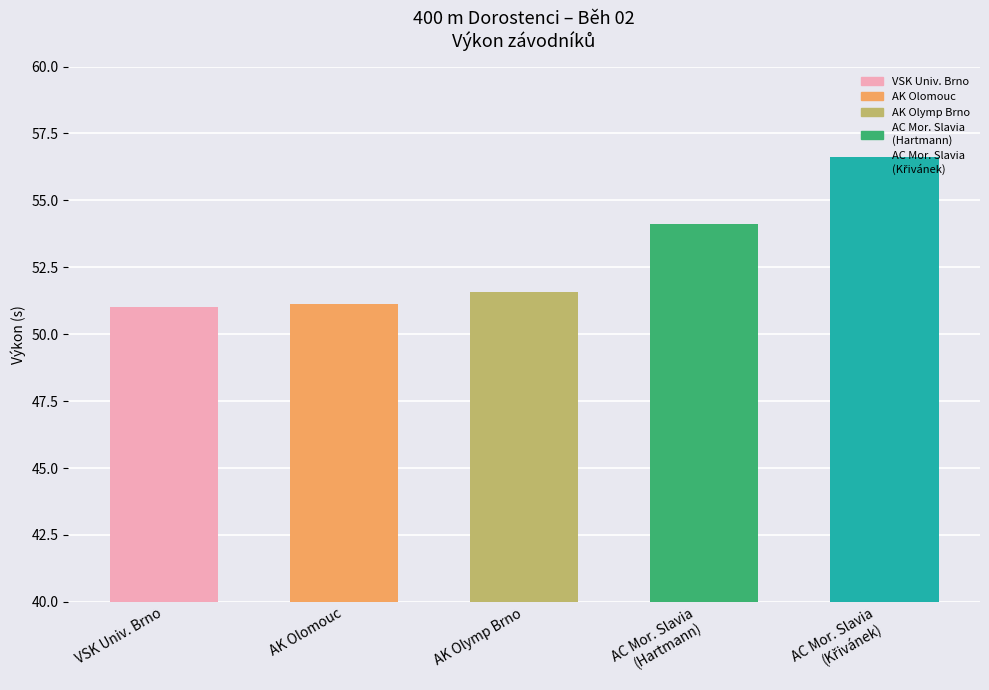

Reading left to right, extract all data points from this chart.

51.0	51.1	51.6	54.1	56.6